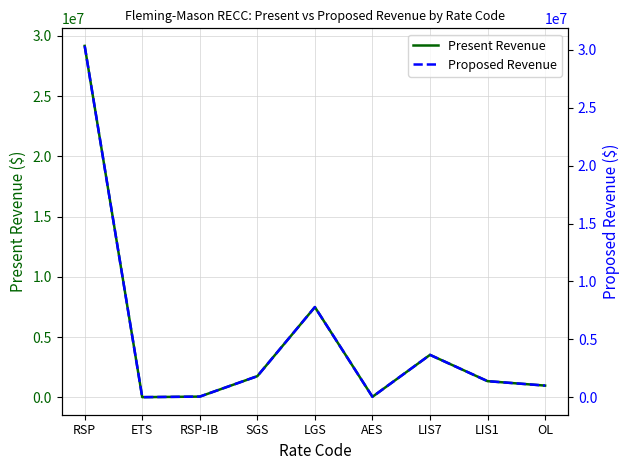

Which series changed the most between RSP and RSP-IB?

Proposed Revenue